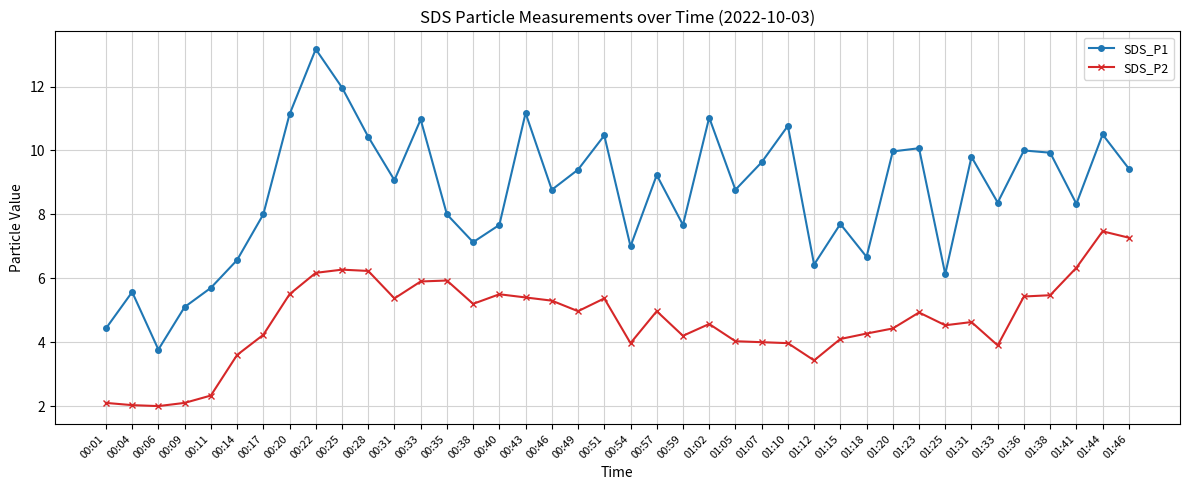

At which category is the sum across all series the highest?

00:22